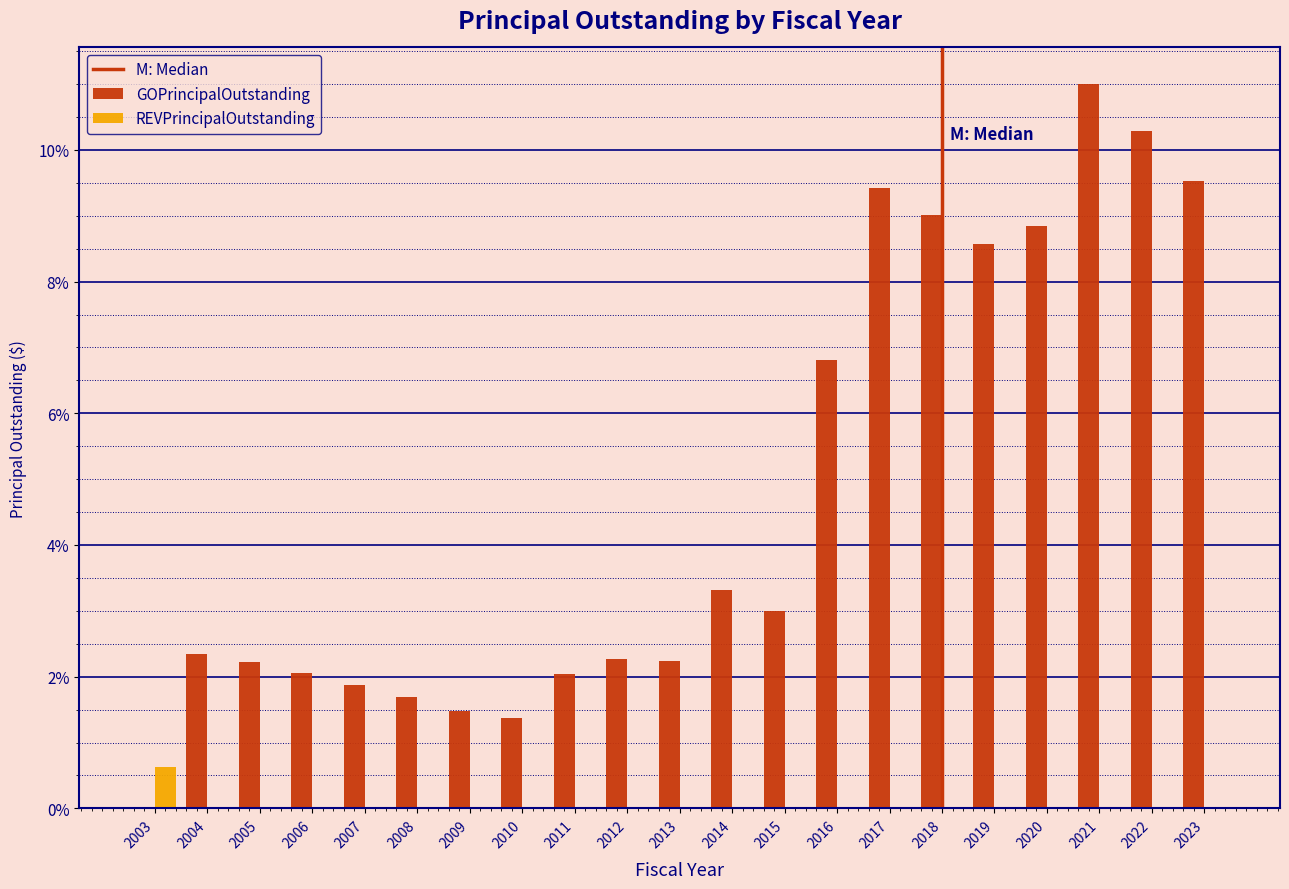

What is the sum of the GOPrincipalOutstanding values at 2023 and 2022?

19.8